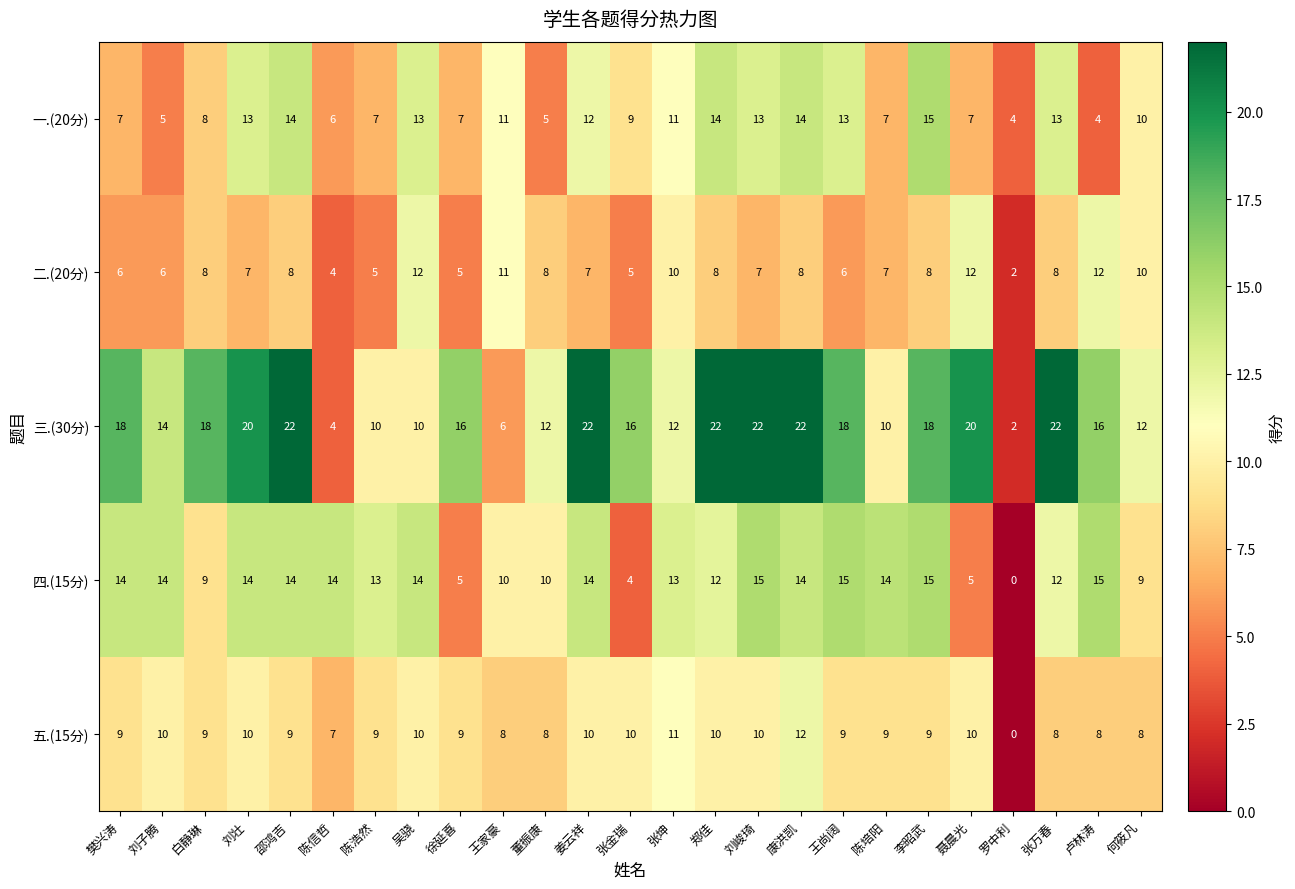

What is the approximate value of 二.(20分) at 聂晨光, to the nearest 10?

10